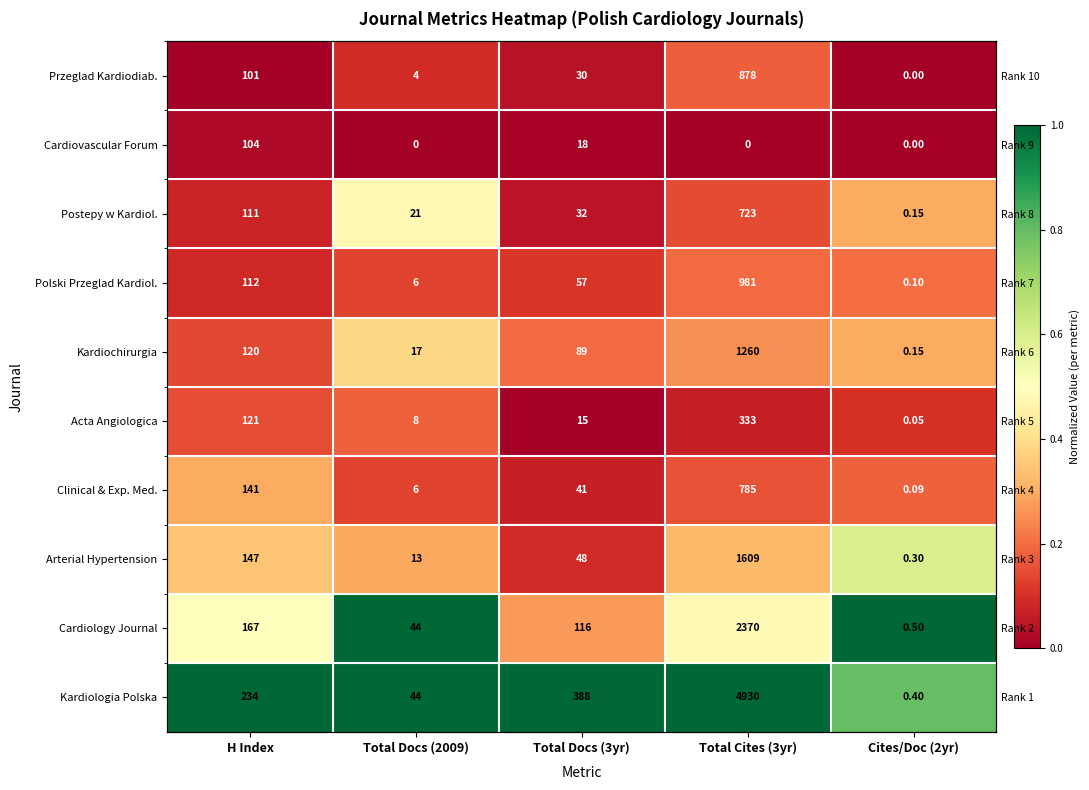

What is the minimum value for Kardiologia Polska?

0.8